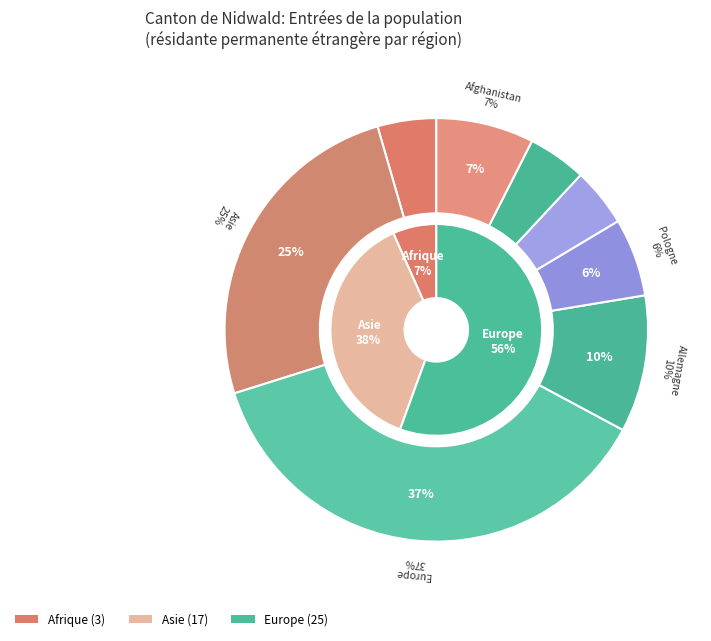

What percentage is the Afghanistan slice, to the nearest percent?

7%